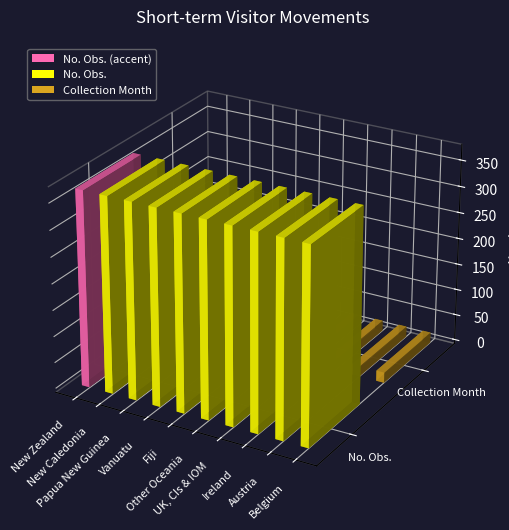

Count the number of categories in the chart.

10